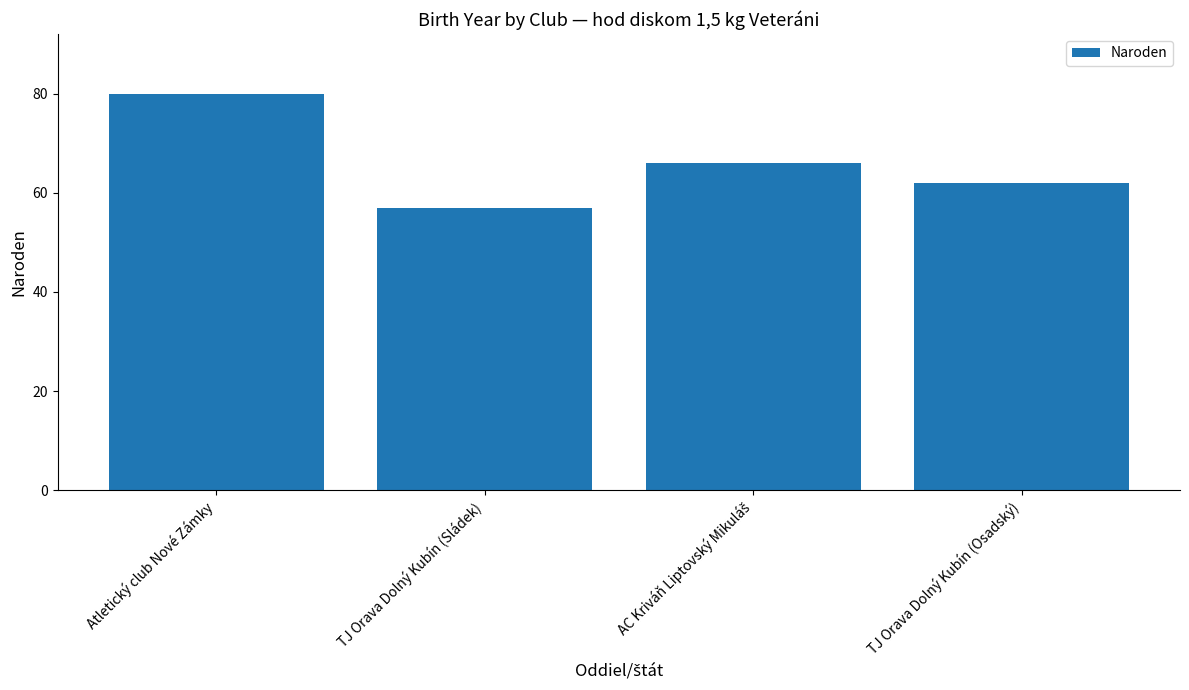

The chart shows a value of 80 at Atletický club Nové Zámky. True or false?

True